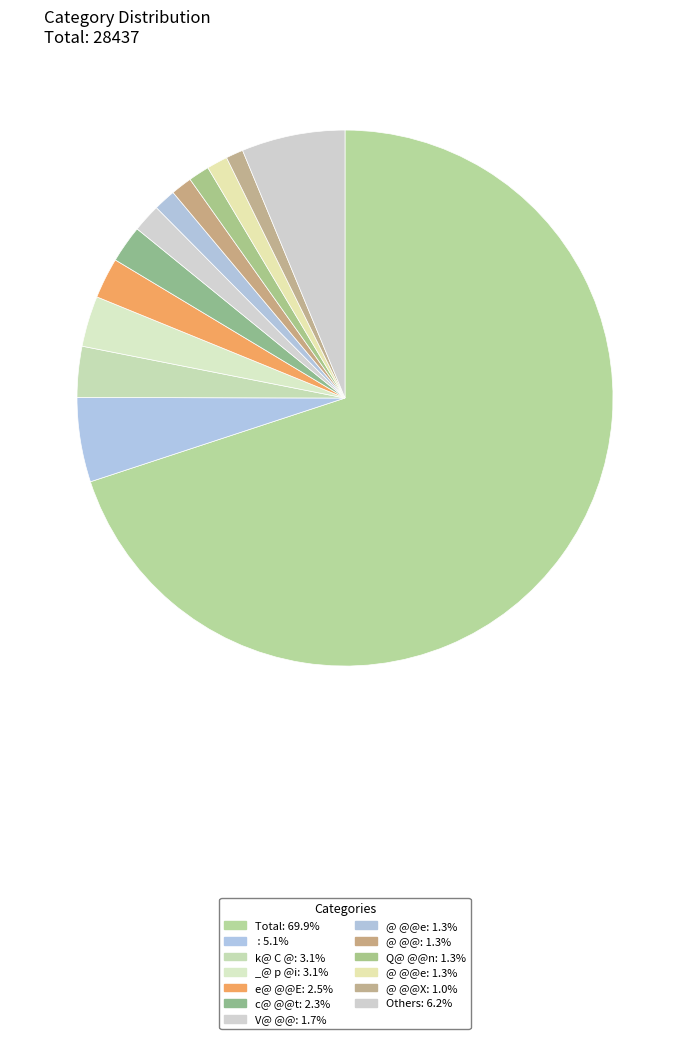

How many segments does this pie chart have?

13